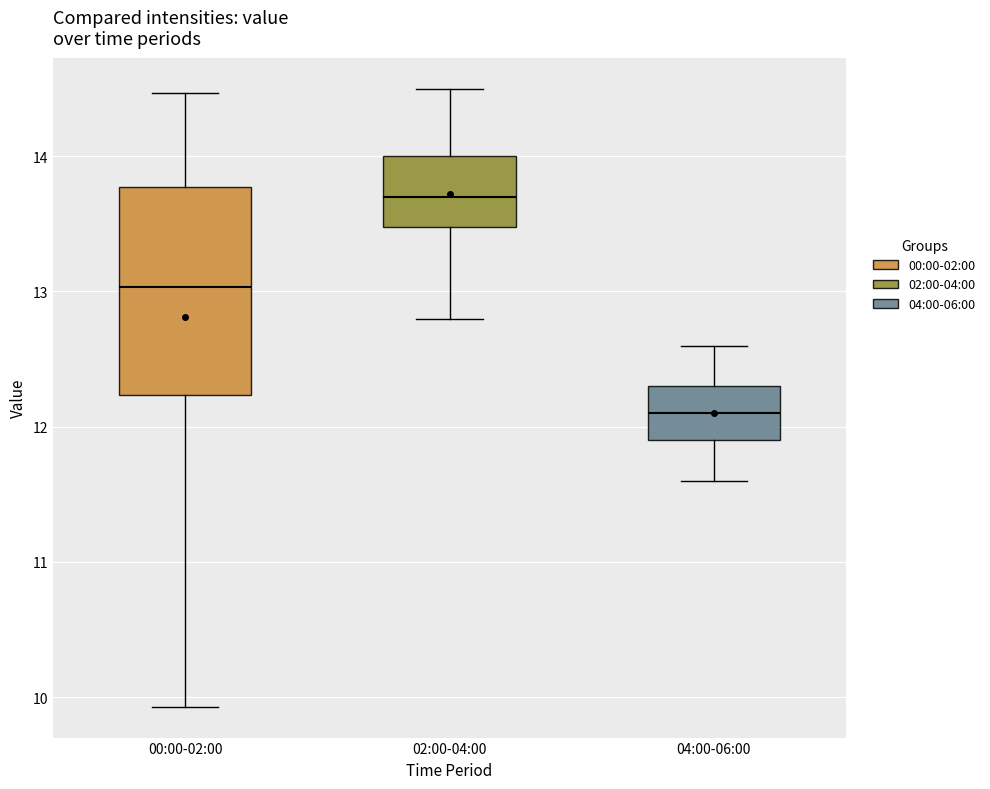

Reading left to right, transcribe this box plot: for each box, give where its median line is, the range the box spans, and where its two whiskers end, as read against the y-axis. The values are not printed on the chart, so give them approximately, as read against the axis.

00:00-02:00: median 13.0, box 12.2 to 13.8, whiskers 9.9 to 14.5
02:00-04:00: median 13.7, box 13.5 to 14.0, whiskers 12.8 to 14.5
04:00-06:00: median 12.1, box 11.9 to 12.3, whiskers 11.6 to 12.6